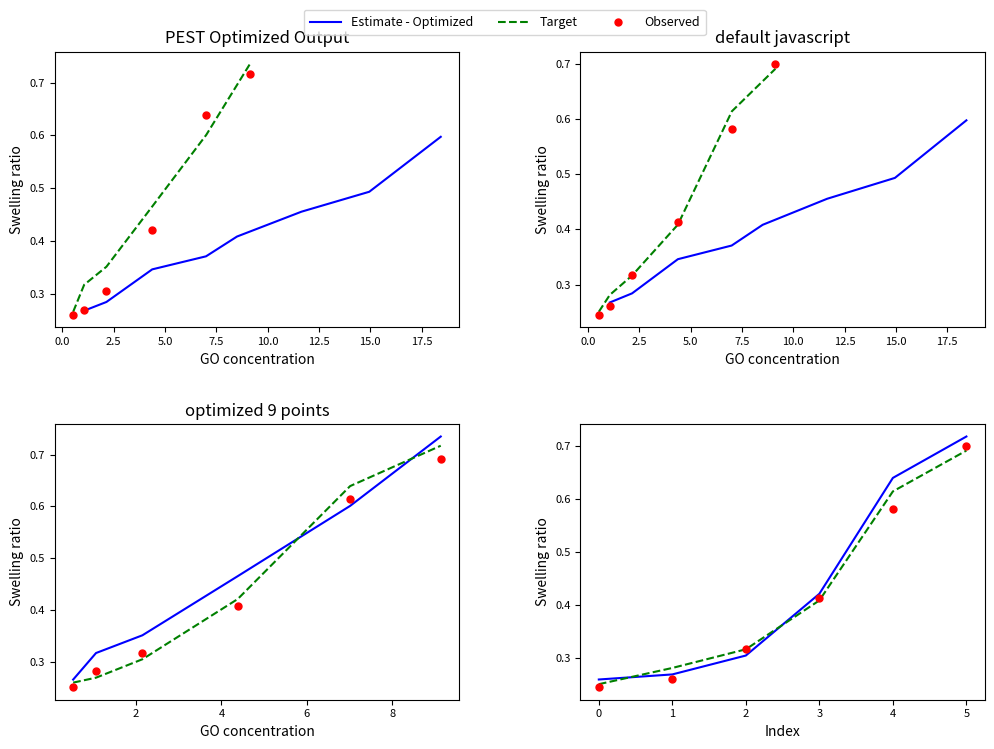

What is the smallest value displayed?

0.2